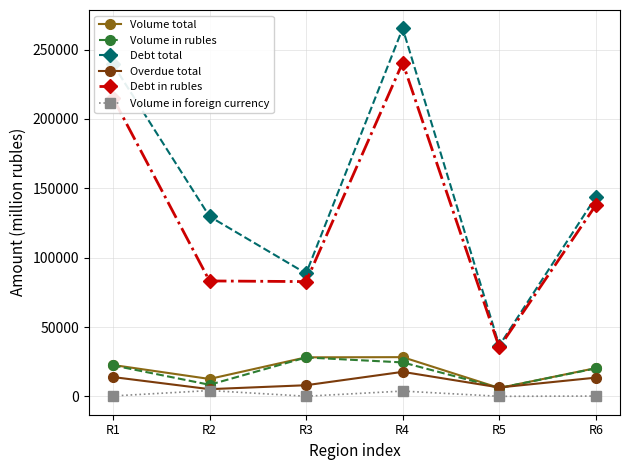

True or false: Debt in rubles and Volume total cross at least once.

False